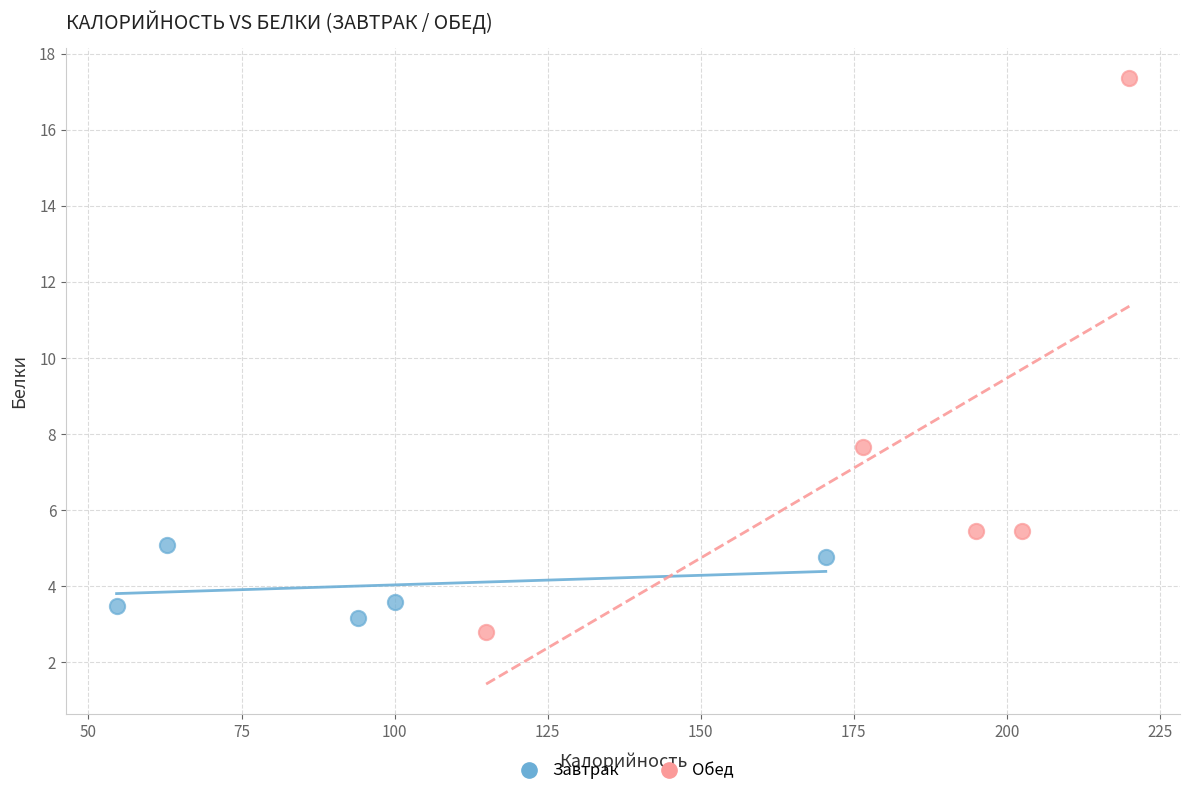

Which series reaches the maximum Y coordinate?

Обед